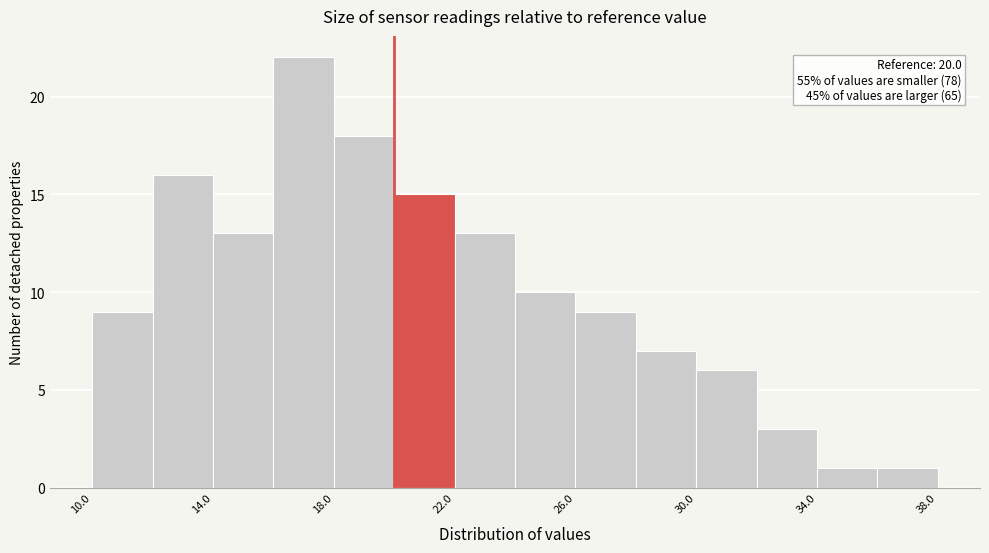

Which range on the x-axis has the tallest bar?

16 to 18